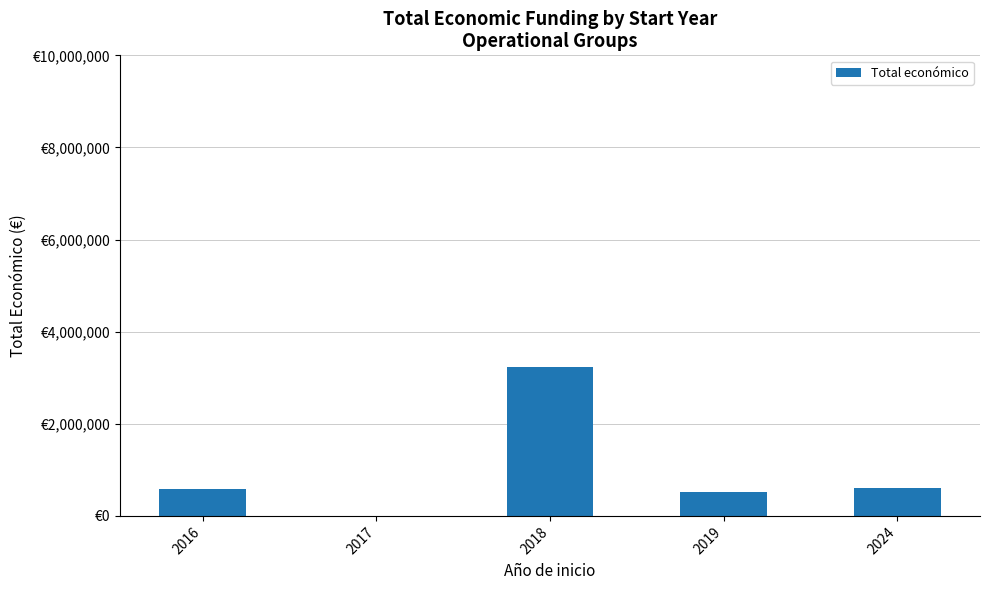

Does the chart contain stacked bars?

No